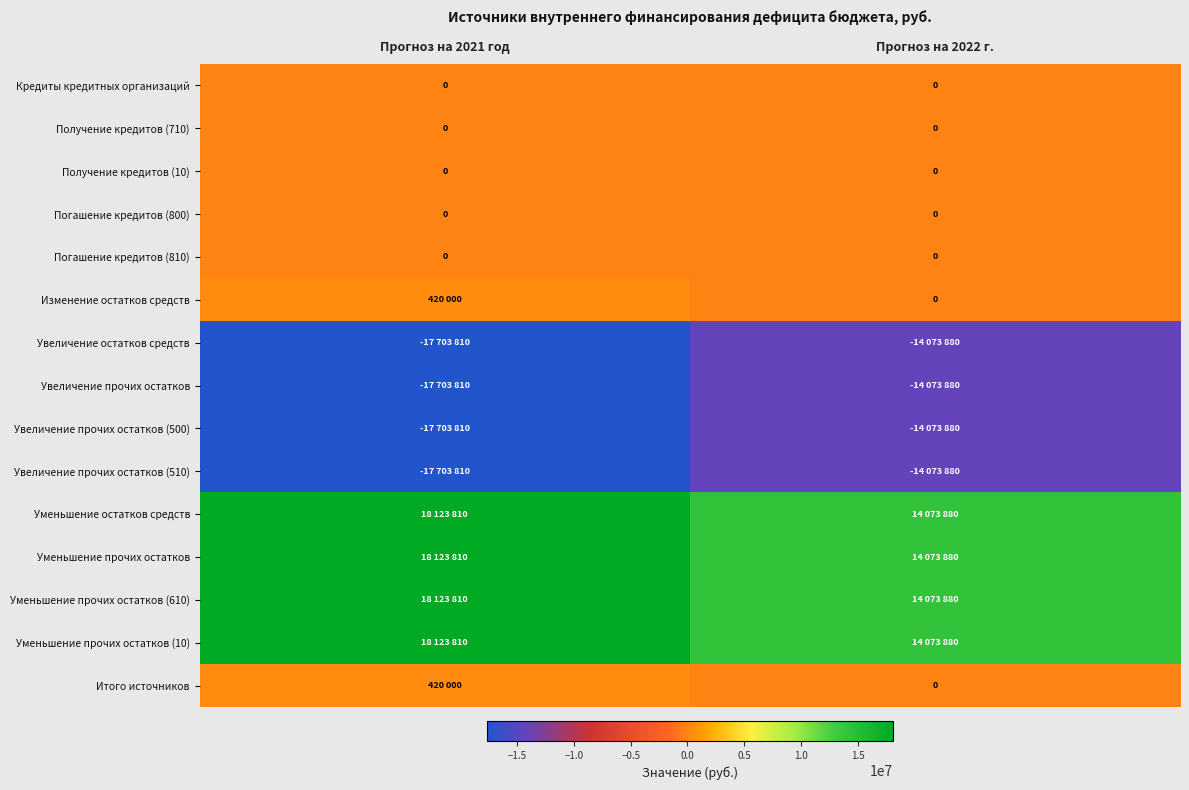

Is the value of Получение кредитов (10) at Прогноз на 2021 год greater than the value of Погашение кредитов (800) at Прогноз на 2022 г.?

No